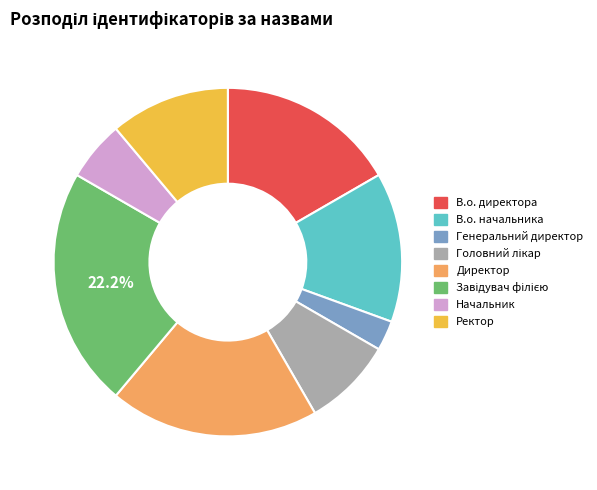

Which category has the smallest portion of the pie?

Генеральний директор